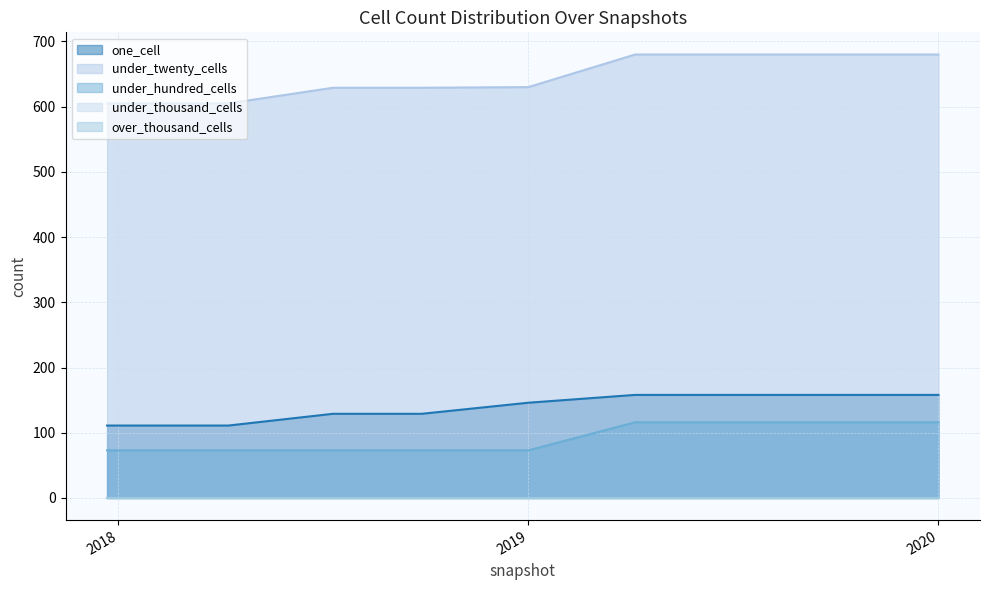

The value of one_cell at 2019-10-09 is 67. True or false?

False